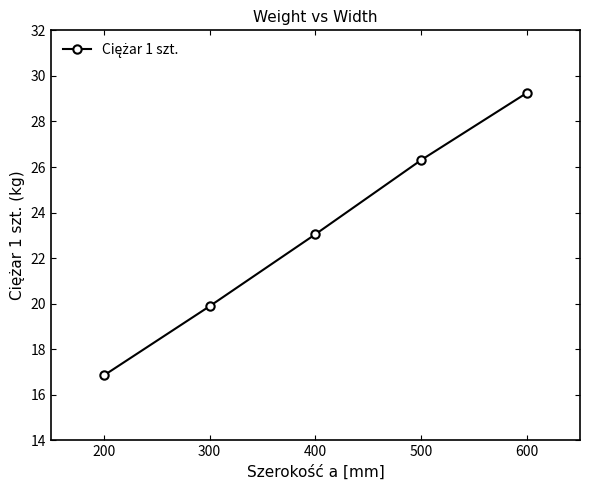

Reading right to left, extract all data points from this chart.

29.3	26.3	23.1	19.9	16.9